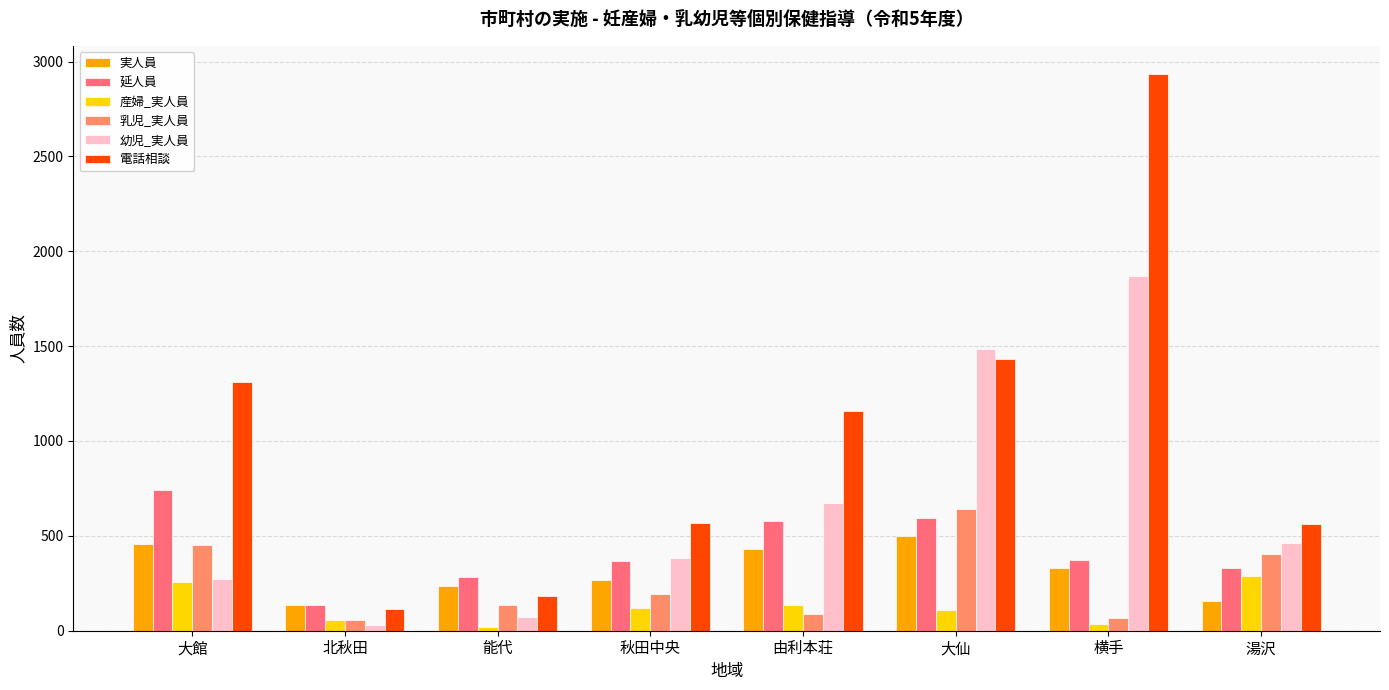

Count the number of categories in the chart.

8